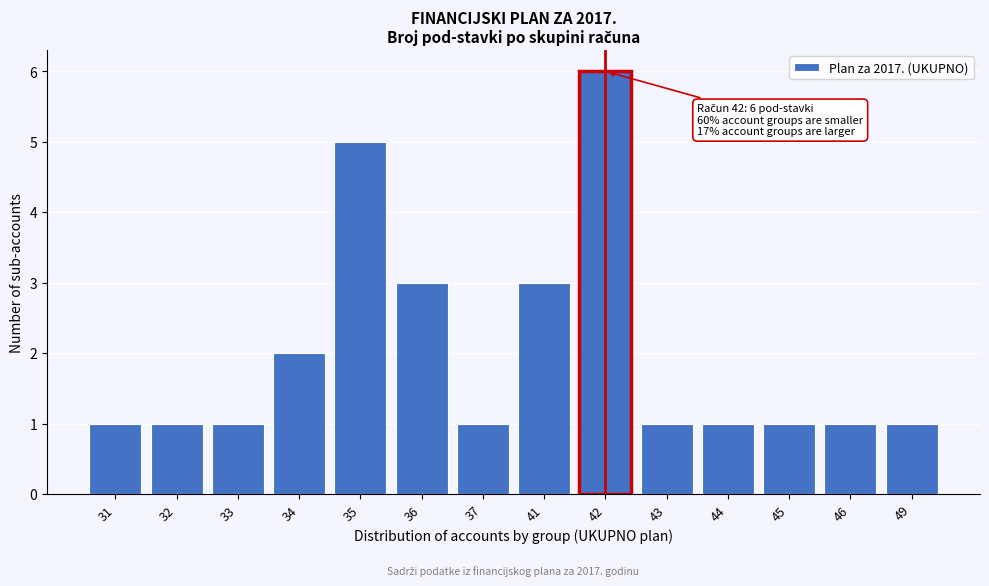

Reading right to left, list all the values displayed in this chart.

49=1	46=1	45=1	44=1	43=1	42=6	41=3	37=1	36=3	35=5	34=2	33=1	32=1	31=1